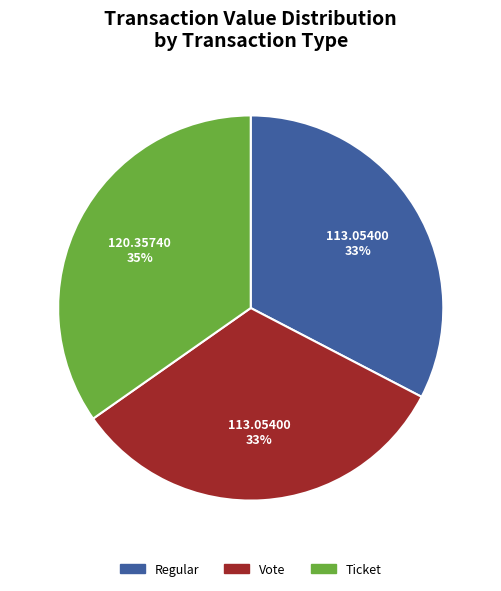

To the nearest percent, what is the difference between the largest and smallest slice percentages?

2%